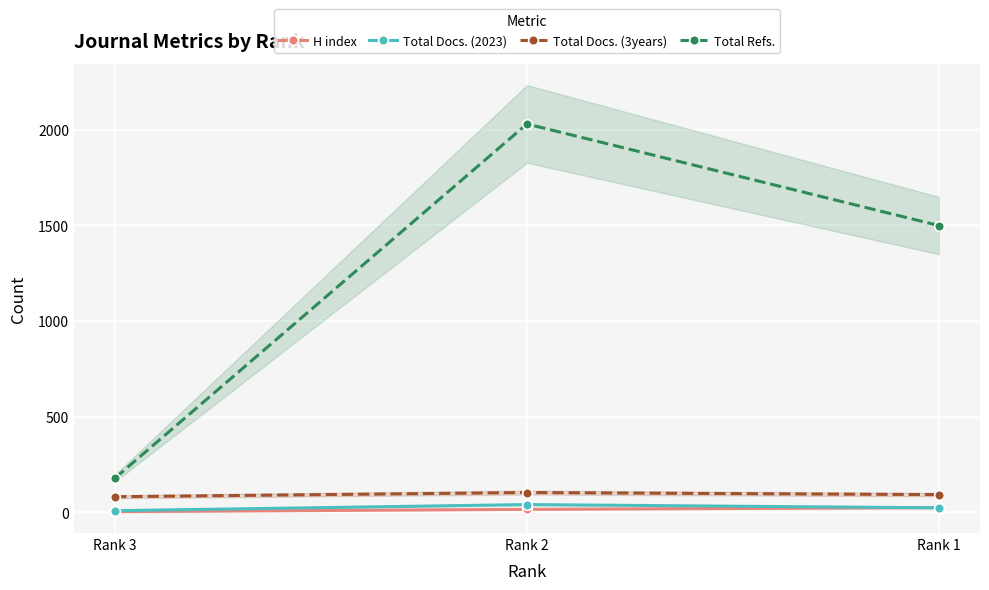

Reading right to left, transcribe all the data shown in this chart.

H index: 24	15	3
Total Docs. (2023): 23	40	8
Total Docs. (3years): 92	103	81
Total Refs.: 1499	2030	179